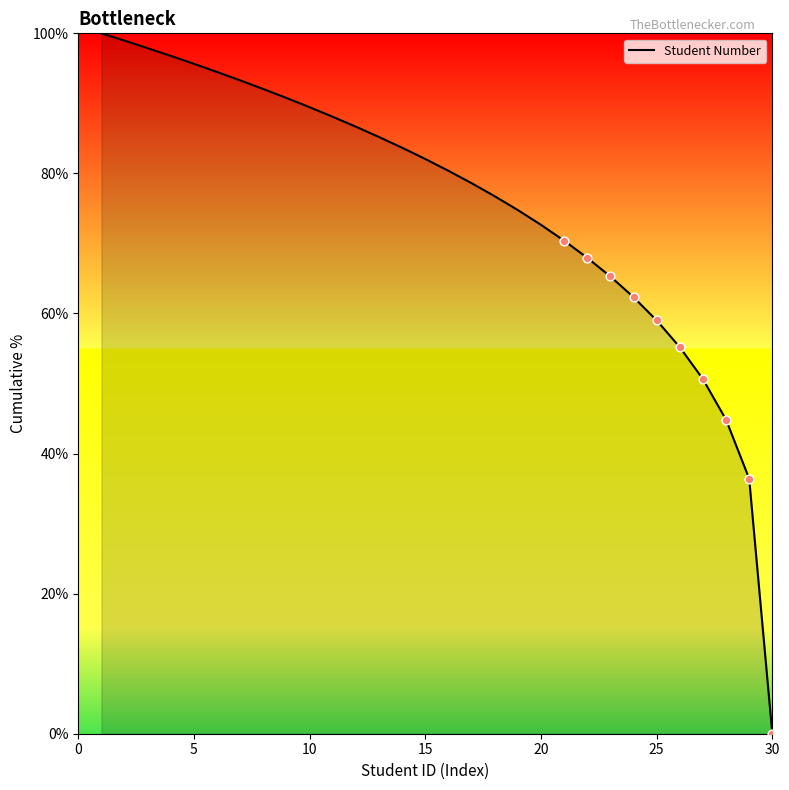

What is the difference between the maximum and minimum values?

100.0